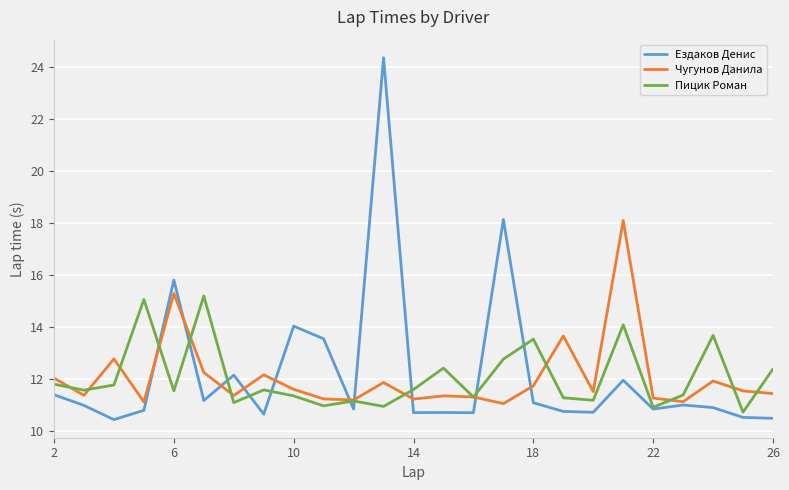

List the series in order of their peak value, highest first.

Ездаков Денис, Чугунов Данила, Пицик Роман